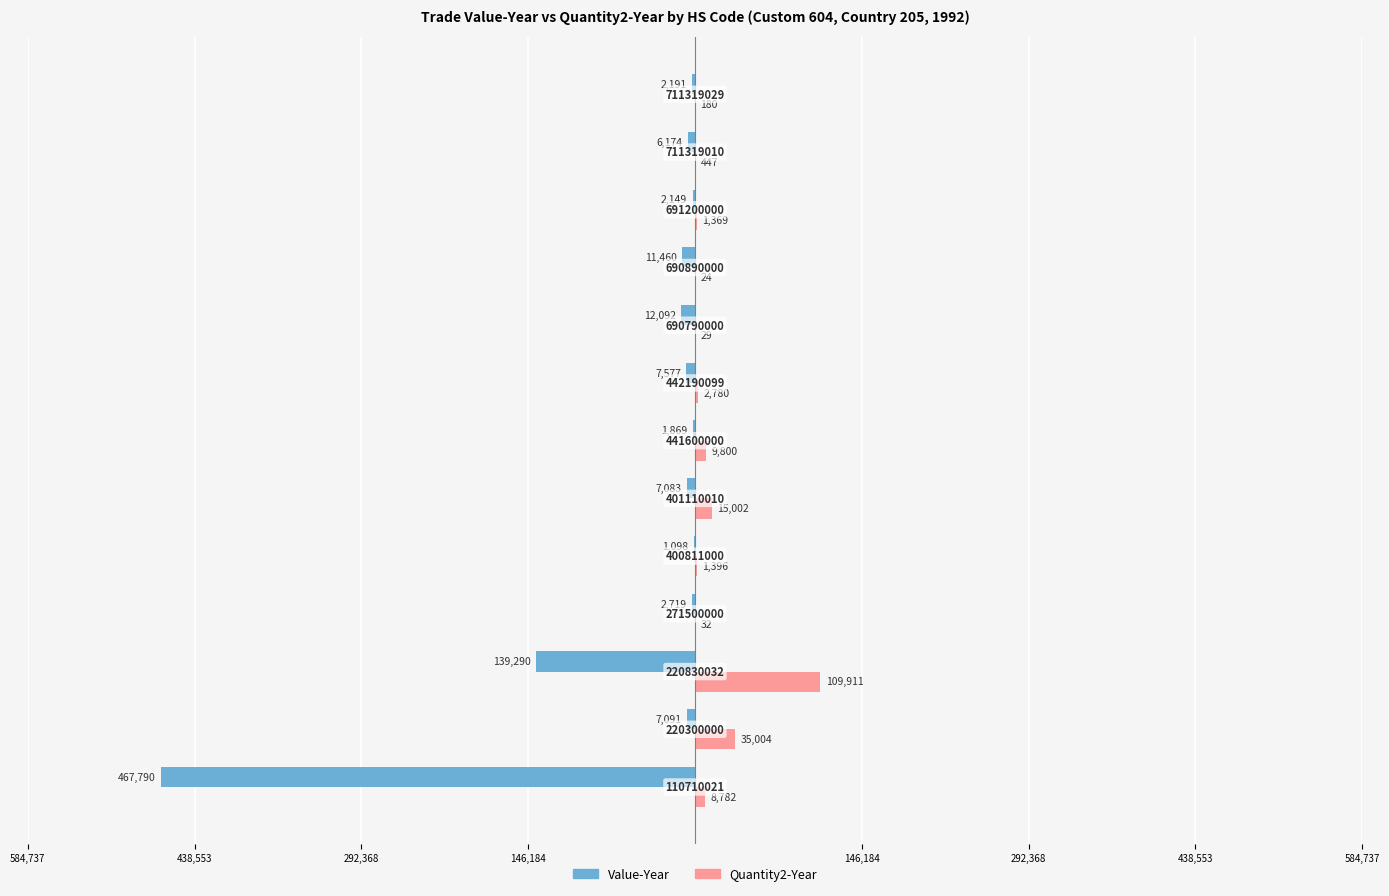

What are all the series names shown in the legend?

Value-Year, Quantity2-Year